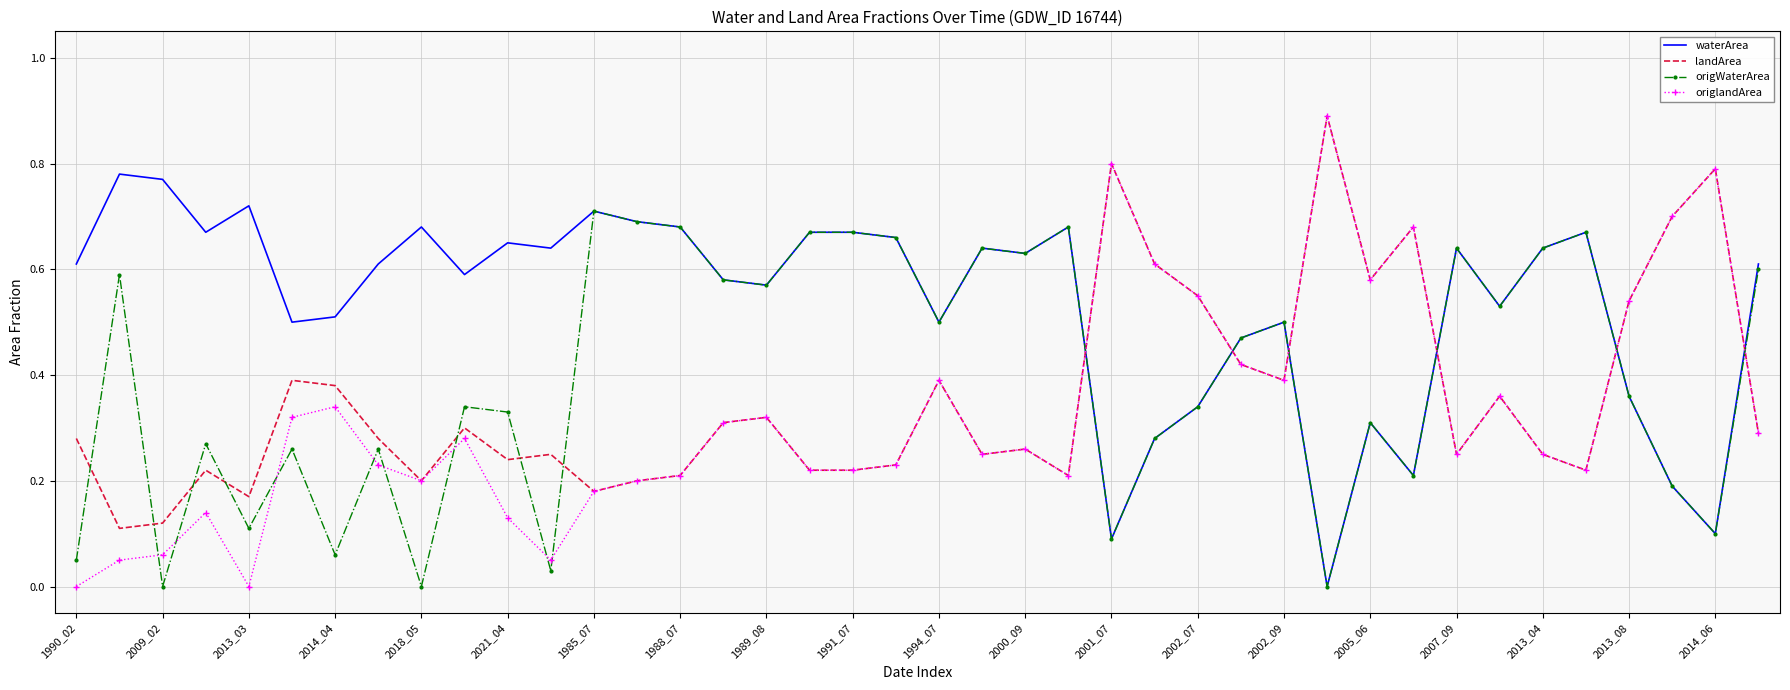

Which series has the largest range (max minus min)?

origlandArea